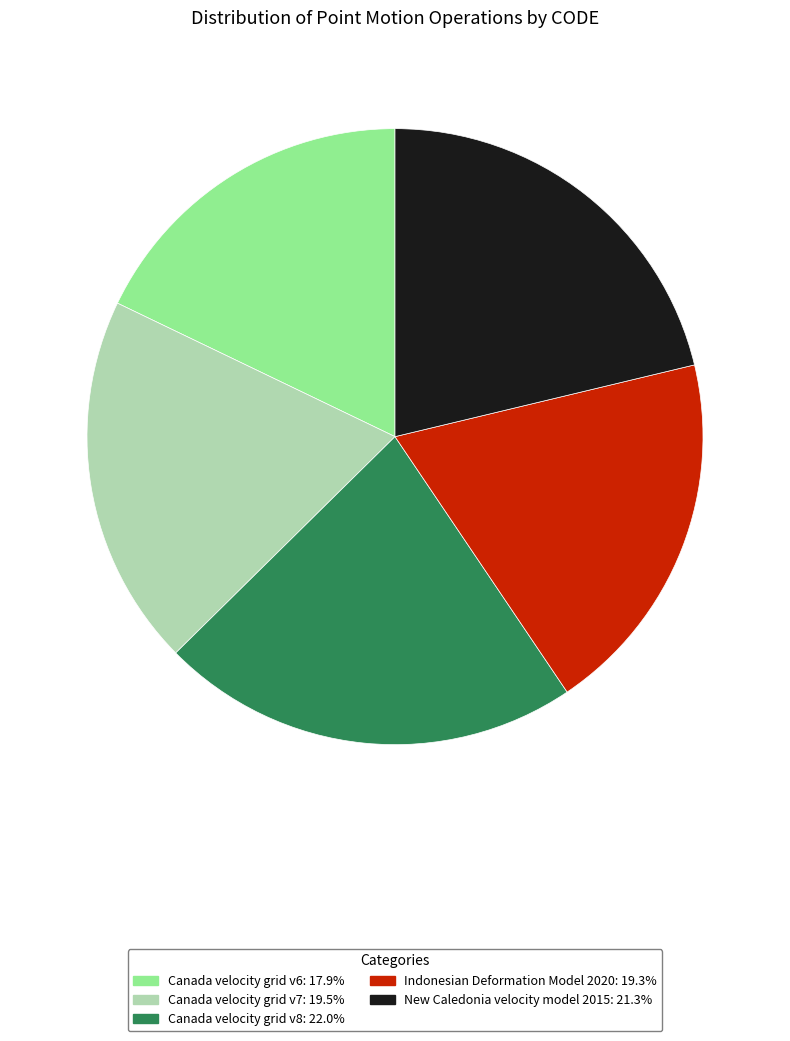

Is there any slice that represents more than half of the pie?

No